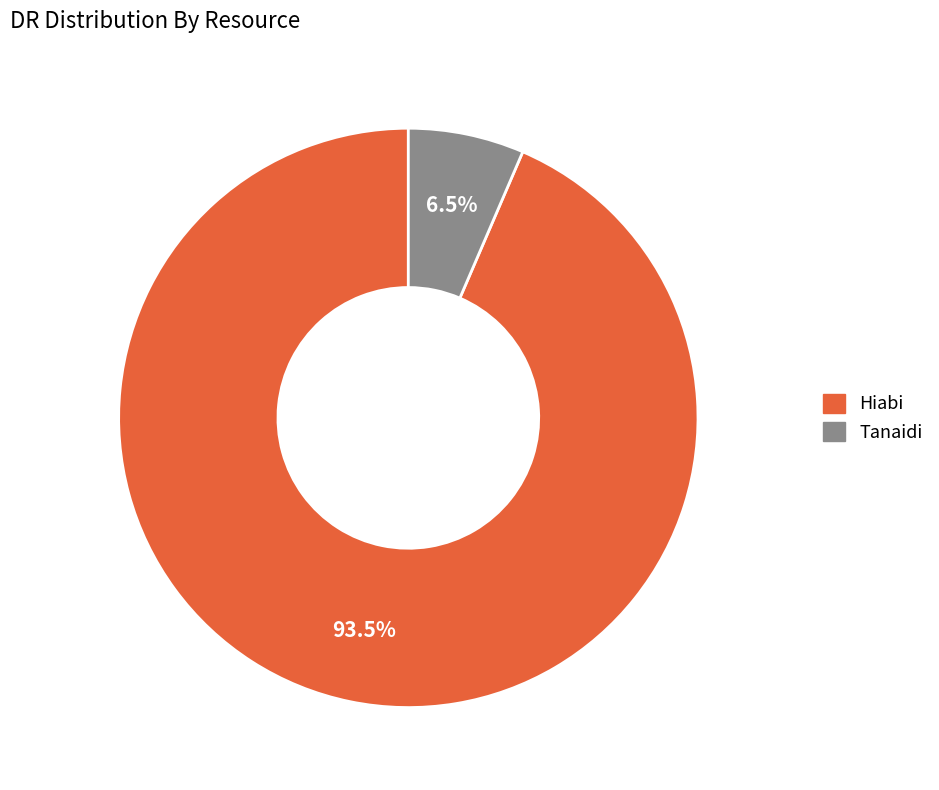

To the nearest percent, what is the difference between the largest and smallest slice percentages?

87%